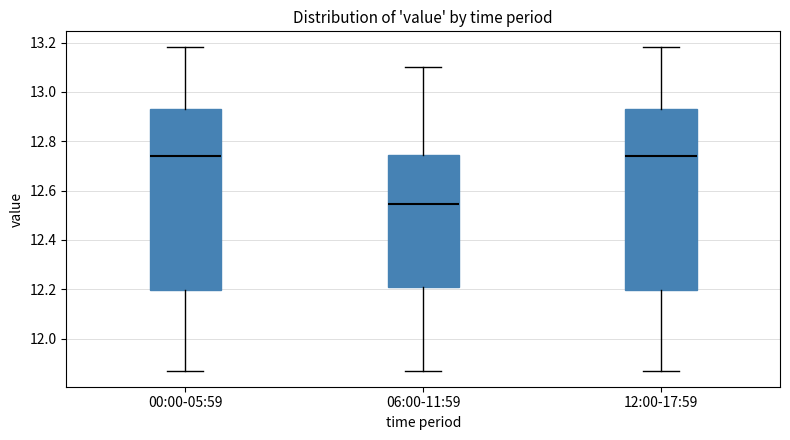

Reading left to right, read every box against the y-axis: the position of its median line, the range the box covers, and the ends of its whiskers. The values are not printed on the chart, so give them approximately, as read against the axis.

00:00-05:59: median 12.74, box 12.20 to 12.94, whiskers 11.88 to 13.18
06:00-11:59: median 12.54, box 12.20 to 12.74, whiskers 11.88 to 13.10
12:00-17:59: median 12.74, box 12.20 to 12.94, whiskers 11.88 to 13.18